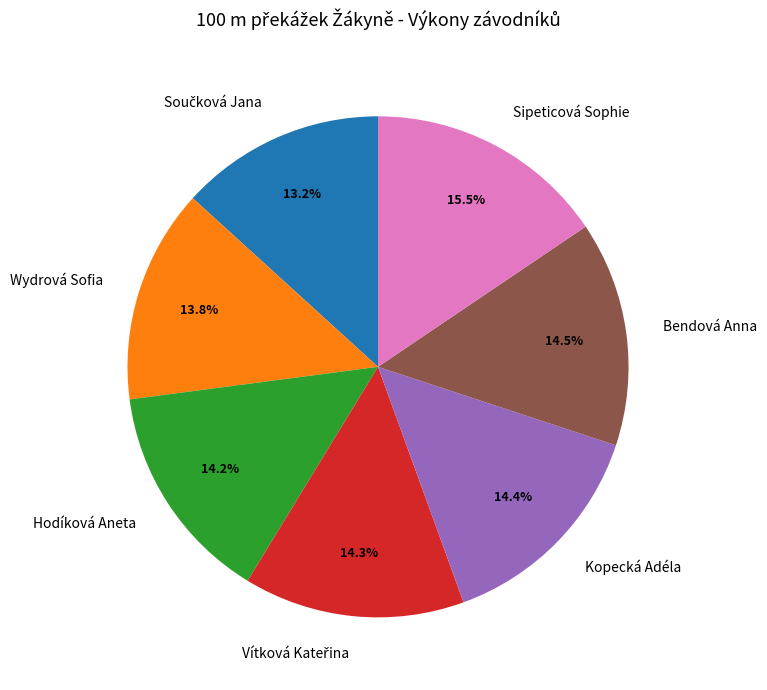

Which category has the biggest portion of the pie?

Sipeticová Sophie